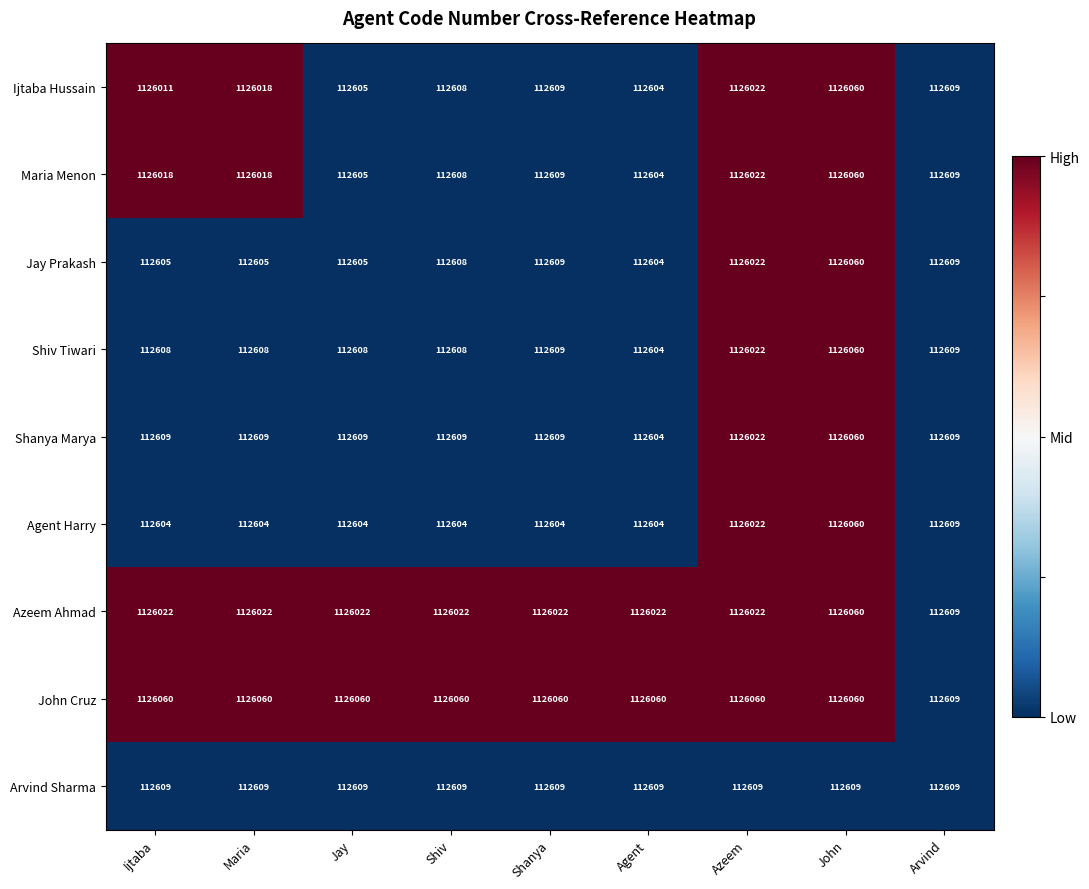

What is the difference between the Maria Menon values at Shanya and Agent?

5